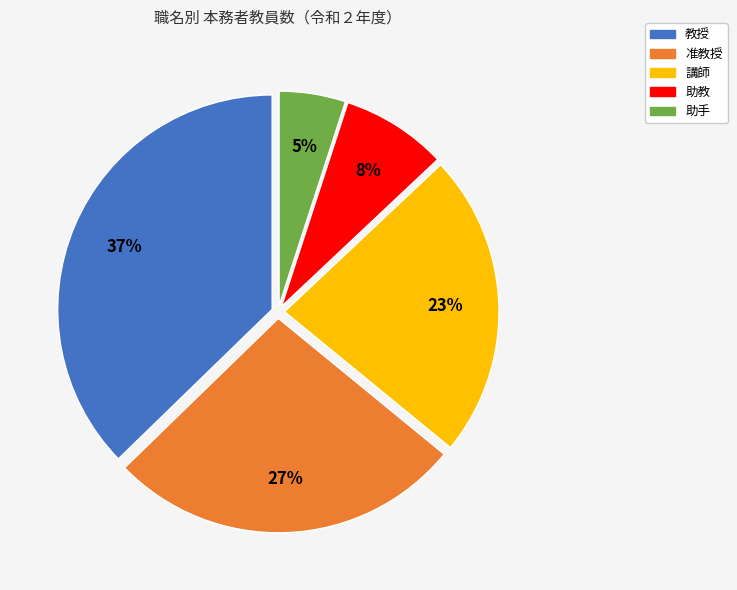

Rank the categories by value from highest to lowest.

教授, 准教授, 講師, 助教, 助手